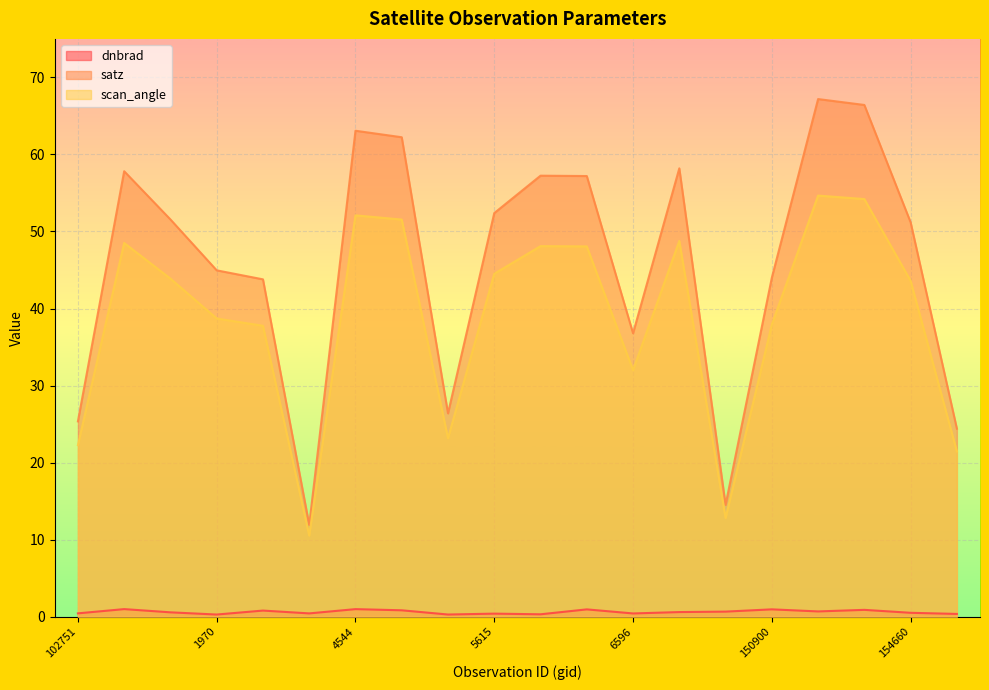

What is the spread (max minus min) of values at 5615?

52.0